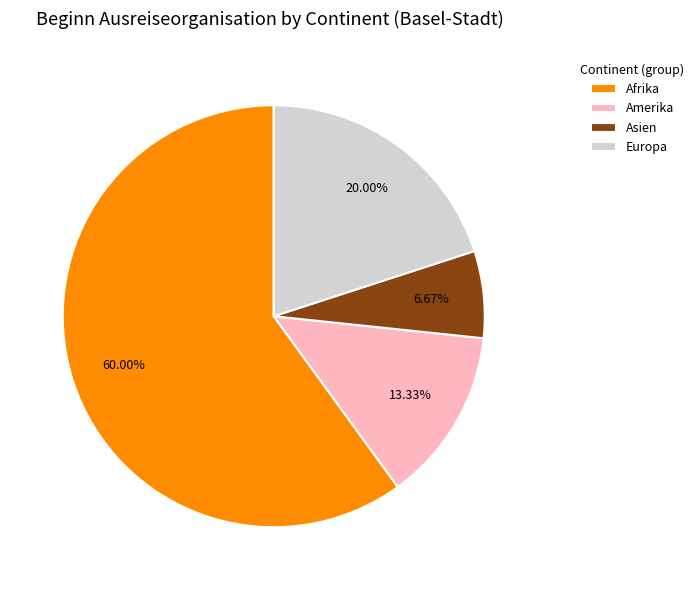

What is the majority slice?

Afrika